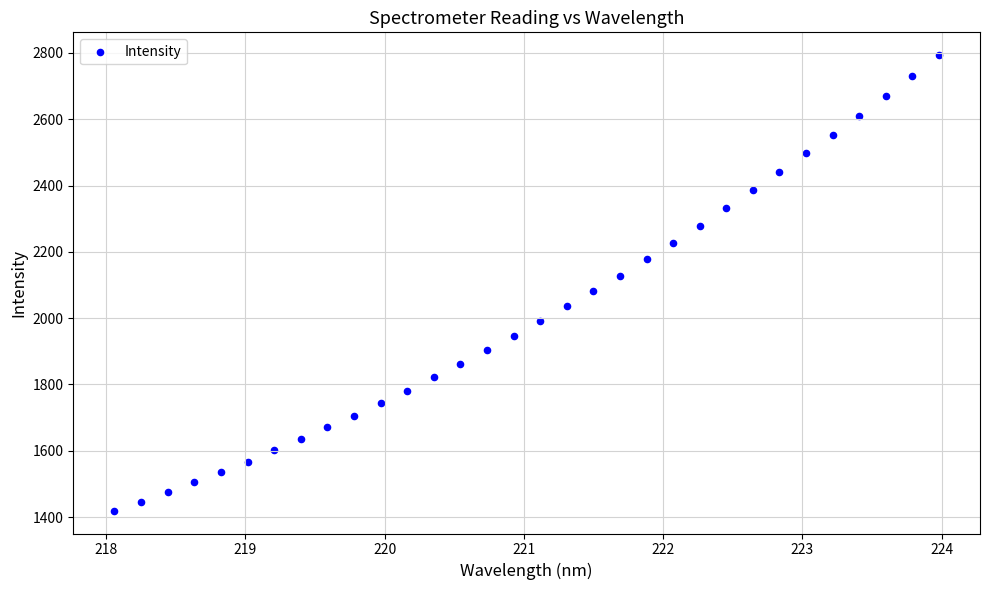

What is the range of X values (max minus min)?

5.9